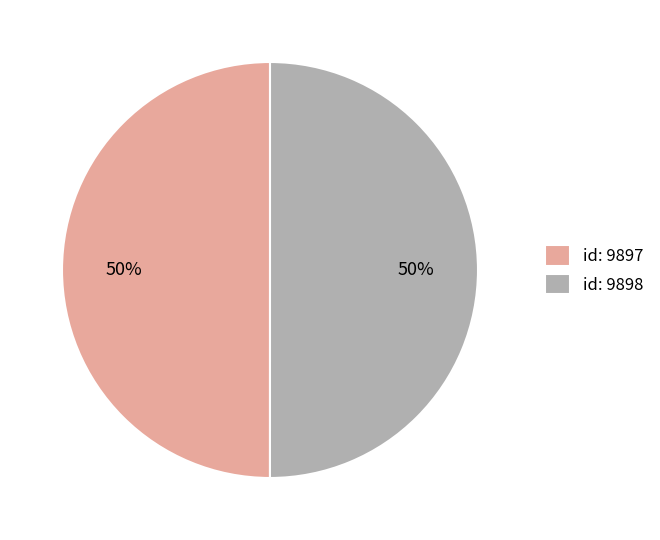

Combined, do id: 9897 and id: 9898 account for over 50%?

Yes